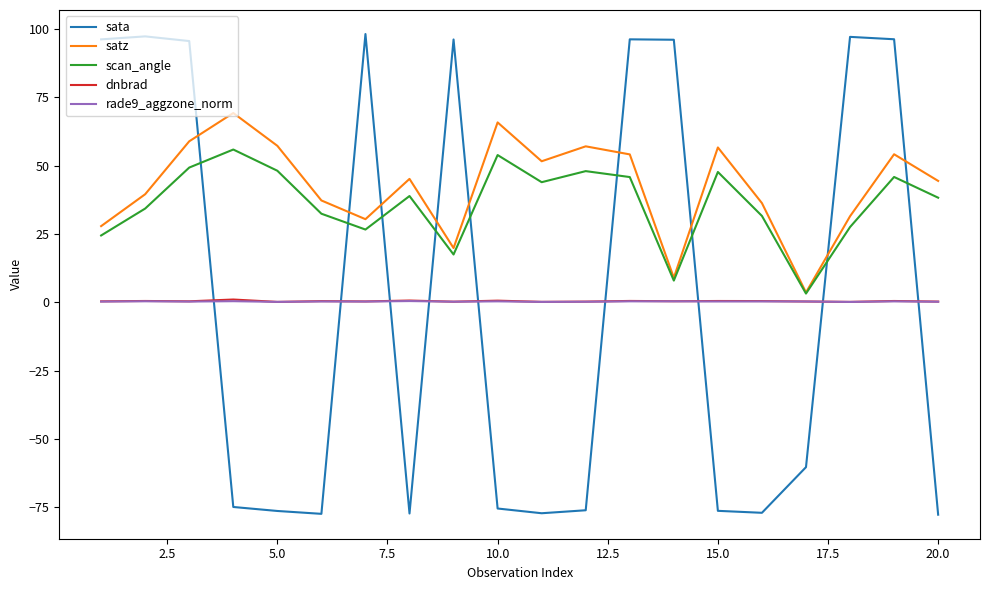

Which series has the widest spread of values?

sata